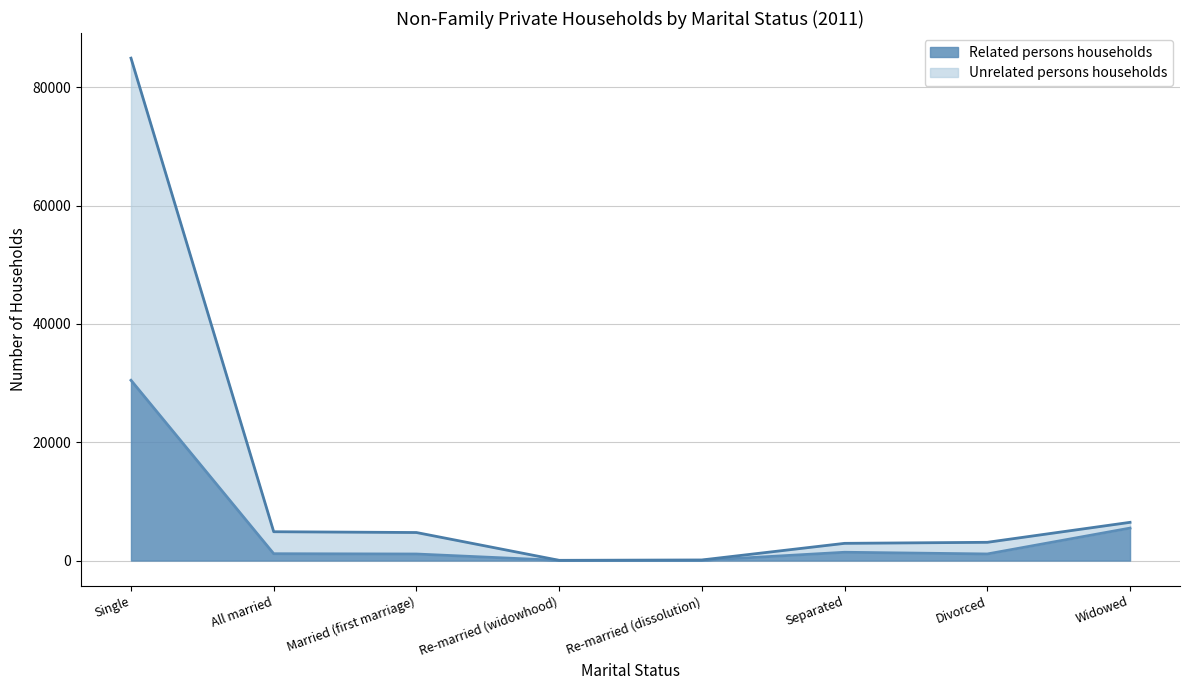

What is the difference between the highest and lowest values at Married (first marriage)?

3633